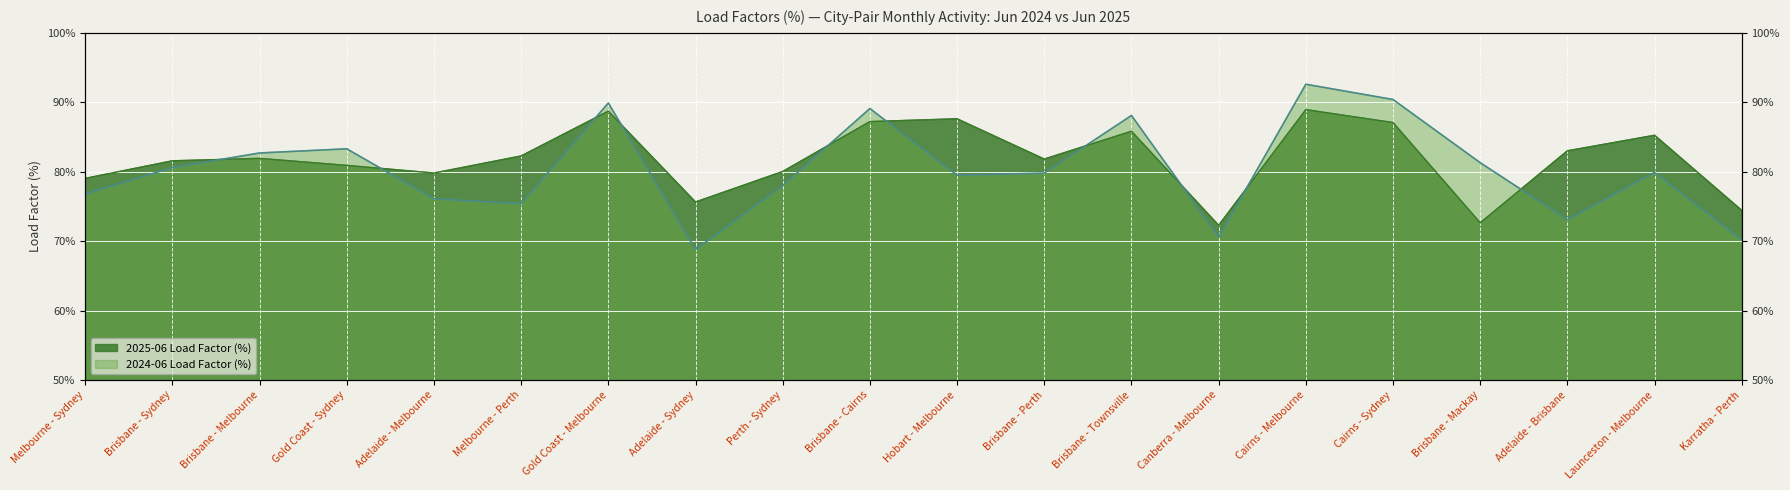

True or false: 2025-06 Load Factor (%) has a value of 81.9 at Brisbane - Melbourne.

True